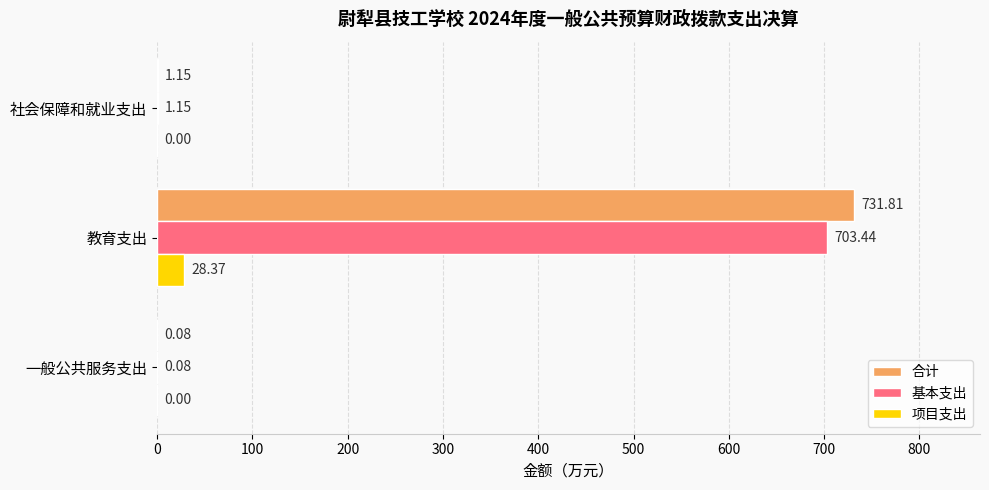

What is the total value across all series at 教育支出?

1463.6